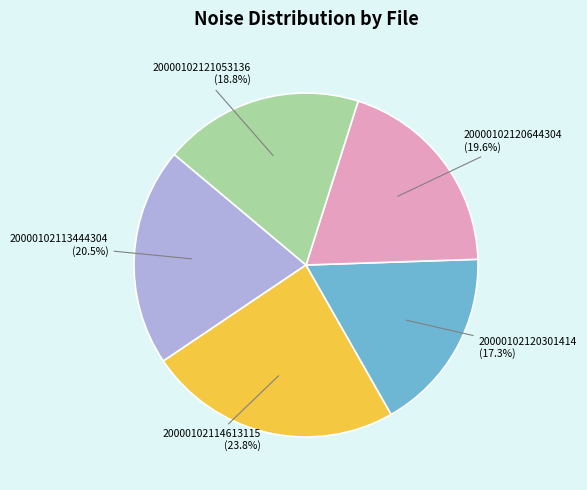

Does any single category account for the majority?

No